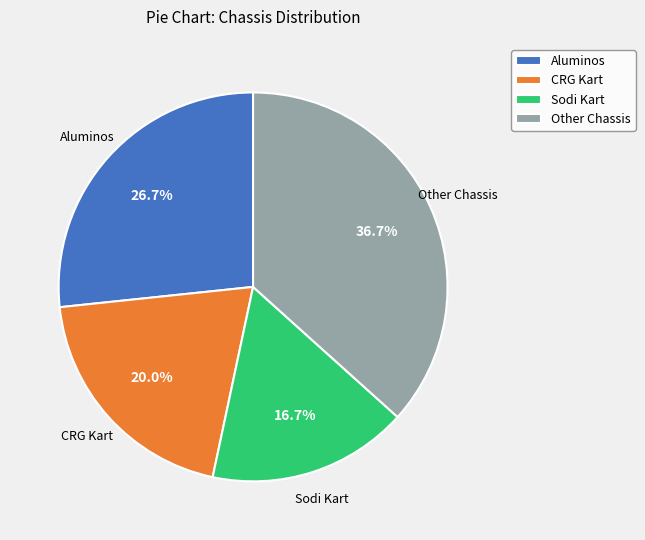

Approximately how many times larger is the value at Other Chassis compared to Sodi Kart?

2.2